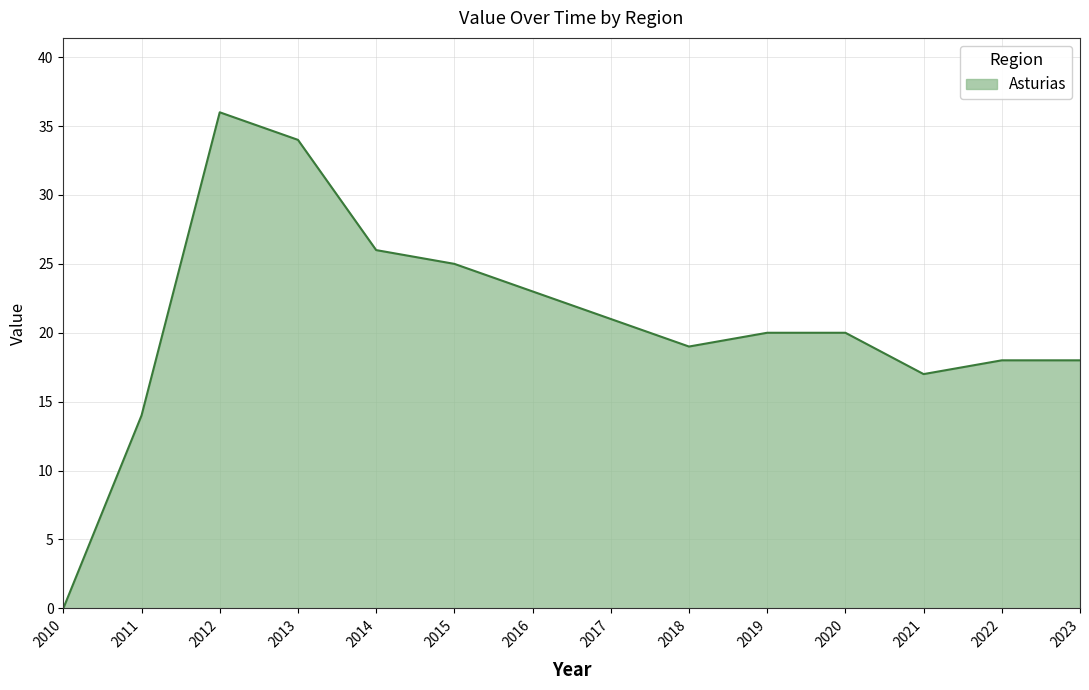

What is the sum of all values?

291